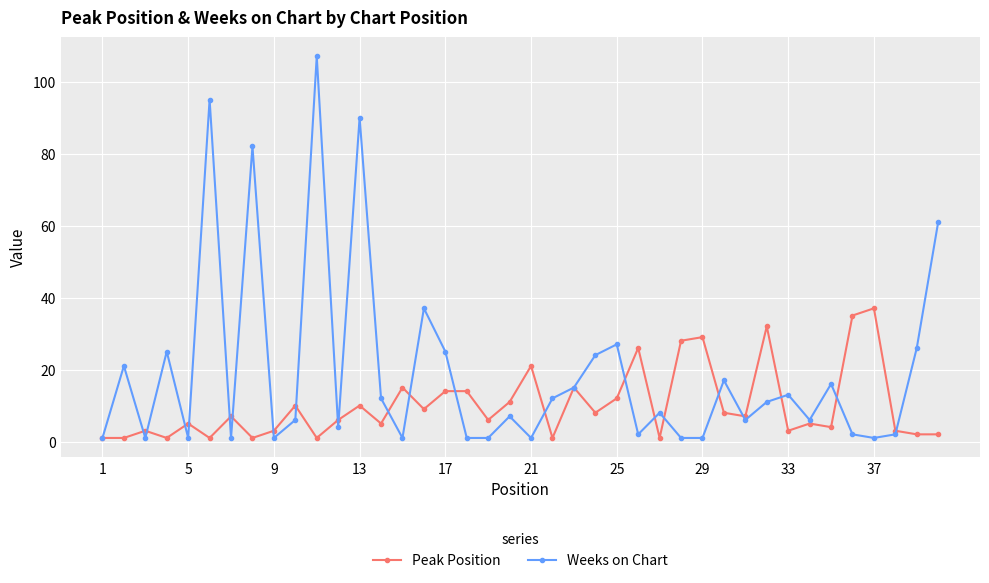

Reading left to right, list all the values displayed in this chart.

Peak Position: 1	1	3	1	5	1	7	1	3	10	1	6	10	5	15	9	14	14	6	11	21	1	15	8	12	26	1	28	29	8	7	32	3	5	4	35	37	3	2	2
Weeks on Chart: 1	21	1	25	1	95	1	82	1	6	107	4	90	12	1	37	25	1	1	7	1	12	15	24	27	2	8	1	1	17	6	11	13	6	16	2	1	2	26	61